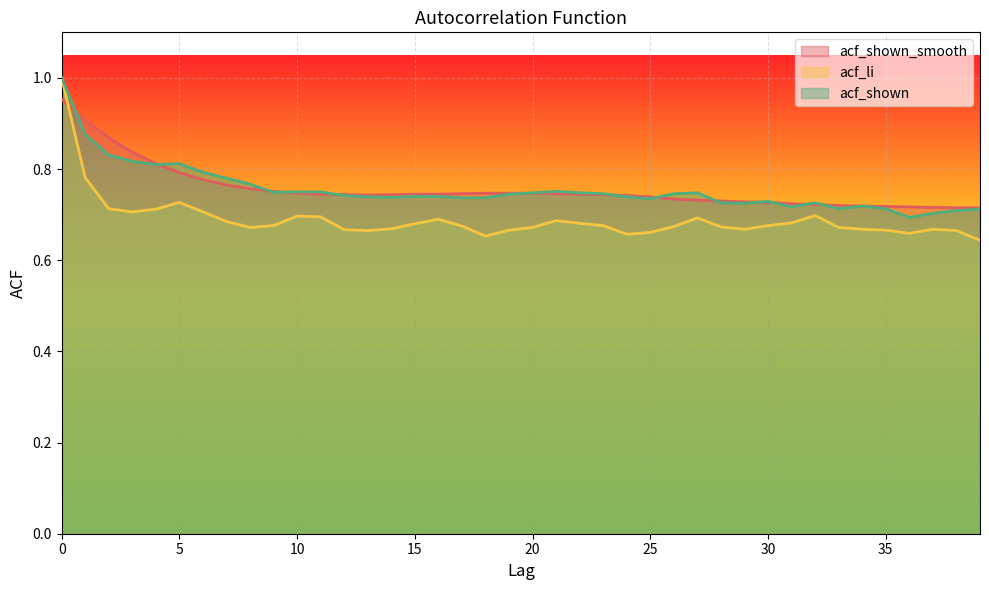

What is the sum of the acf_shown_smooth values at 30 and 1?

1.6